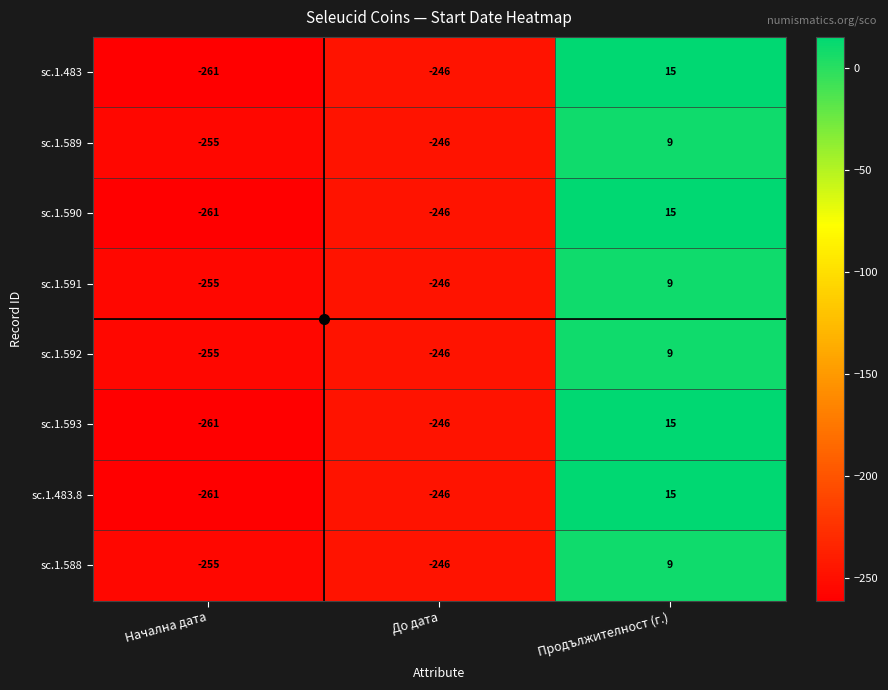

The sc.1.593 series shows 15 at Продължителност (г.). True or false?

True